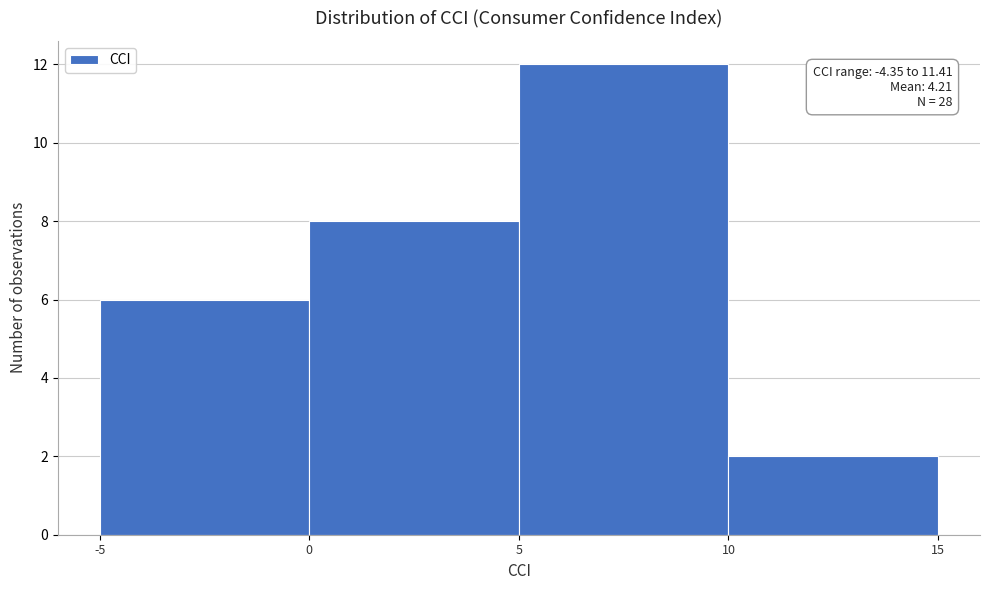

Which range on the x-axis has the tallest bar?

5 to 10